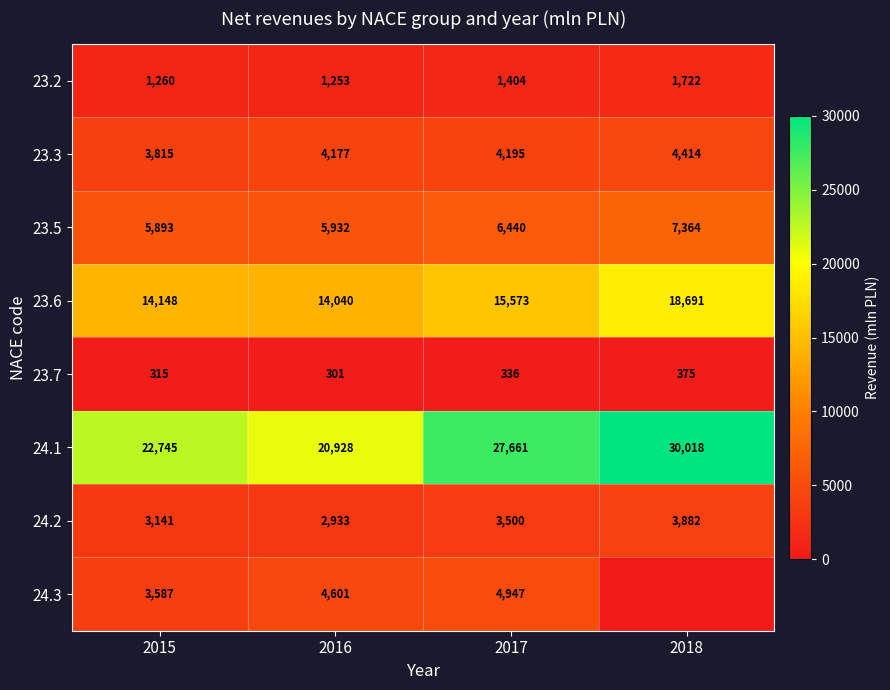

What is the lowest value of the 23.5 series?

5893